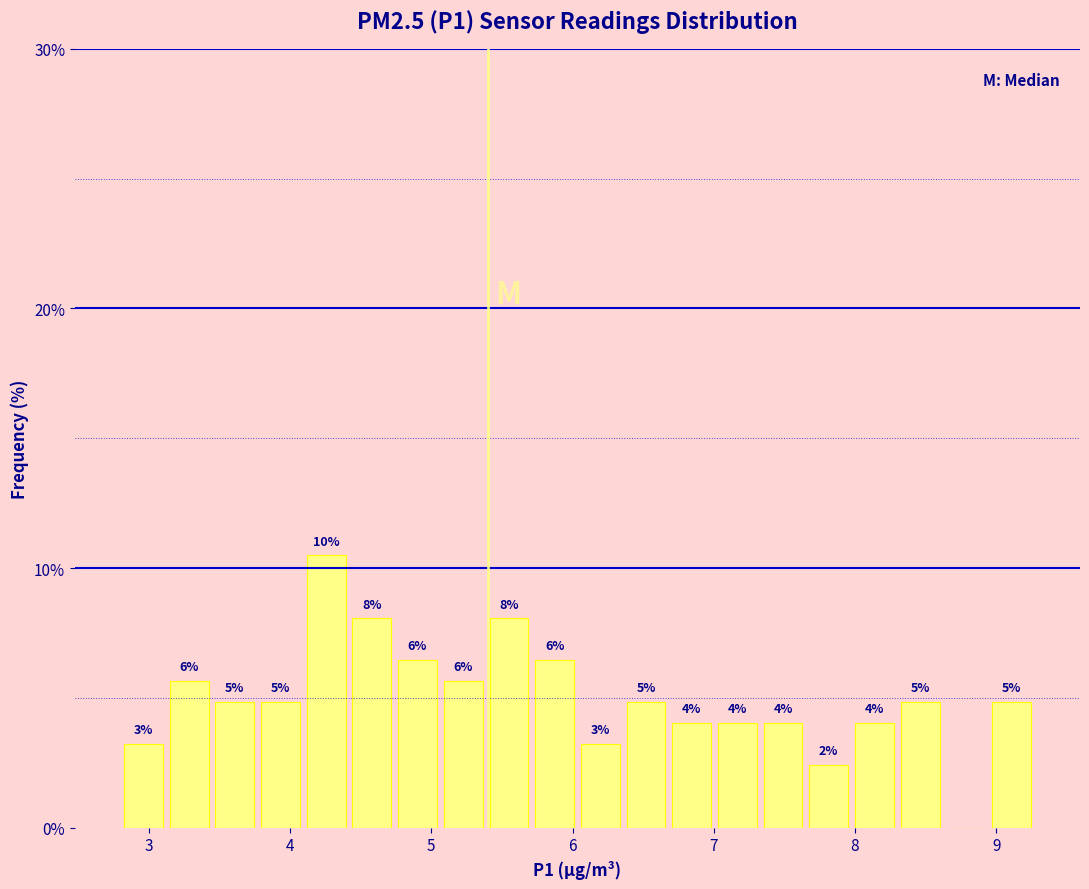

Read against the x-axis, roughly where is the centre of the tallest bar?

4.3